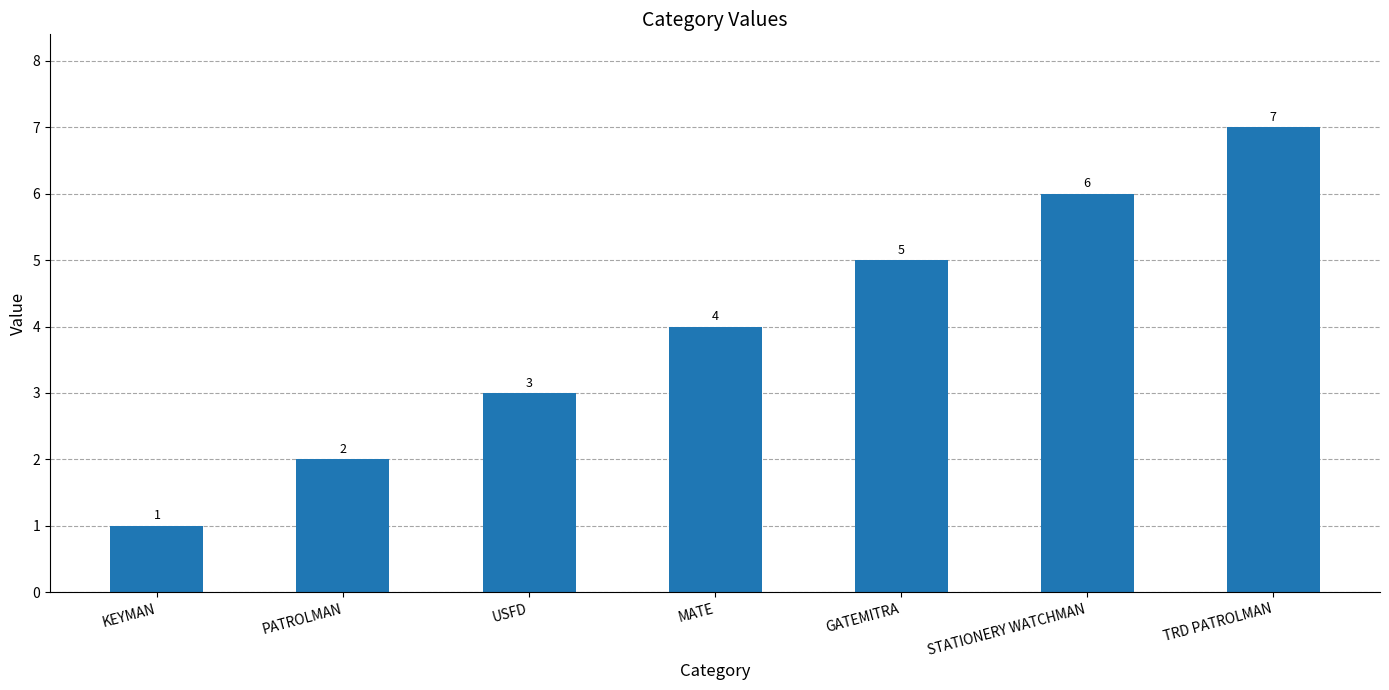

Rank the categories by value from highest to lowest.

TRD PATROLMAN, STATIONERY WATCHMAN, GATEMITRA, MATE, USFD, PATROLMAN, KEYMAN